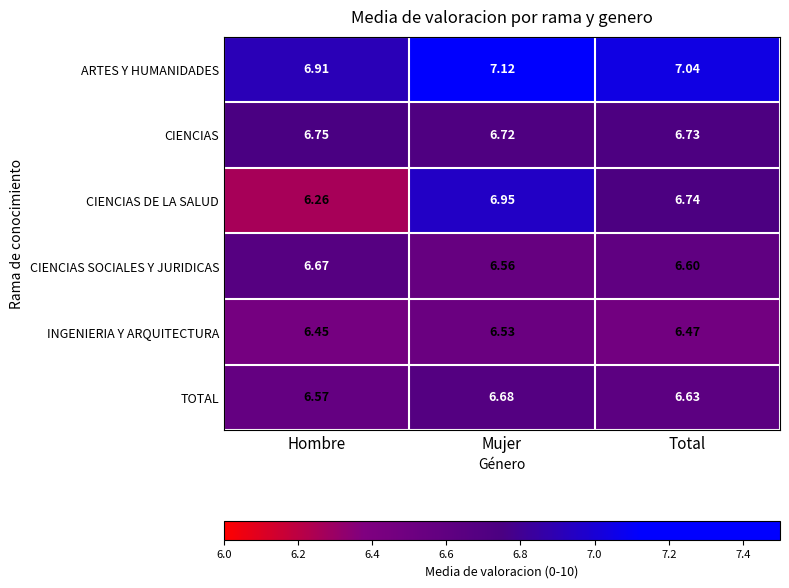

What is the maximum value shown in the chart?

7.1